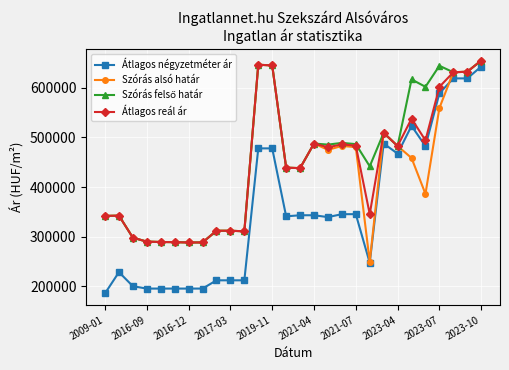

True or false: Átlagos reál ár has more than 1 points higher than both neighbors.

True